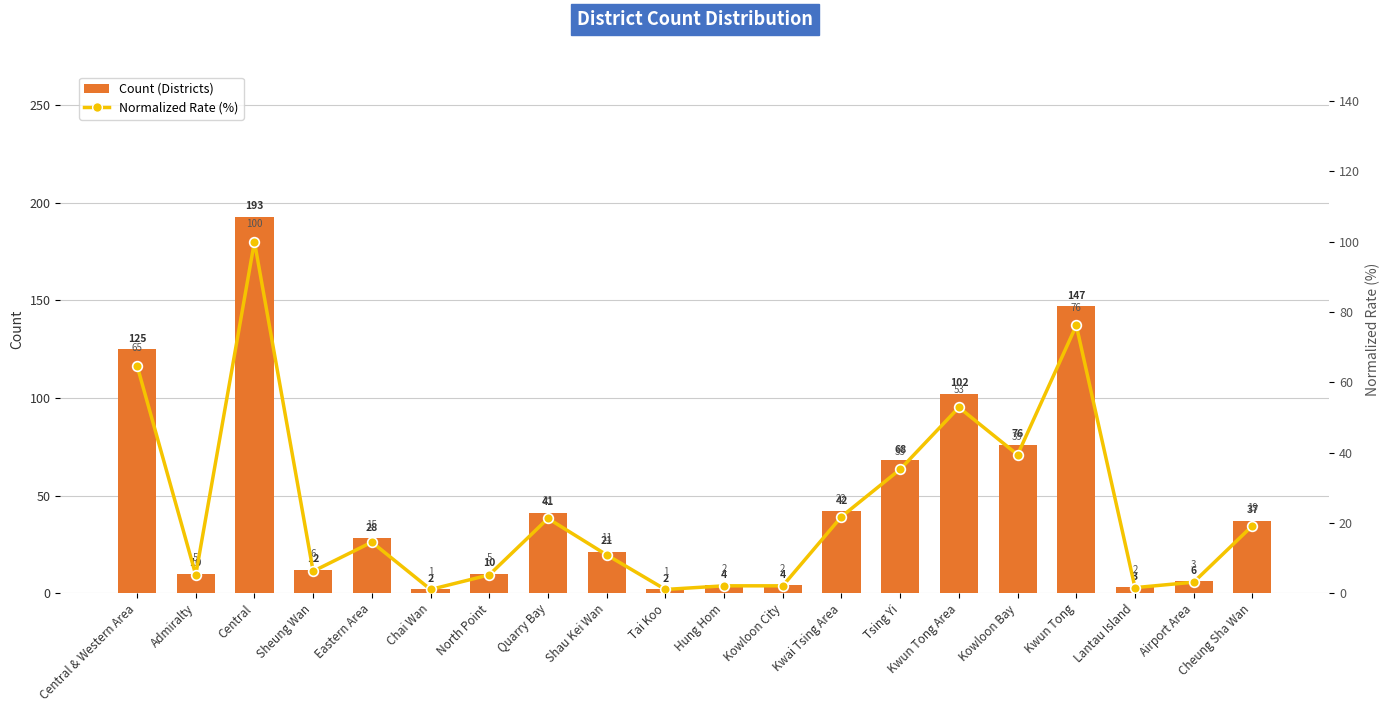

Reading left to right, extract all data points from this chart.

Count (Districts): 125.0	10.0	193.0	12.0	28.0	2.0	10.0	41.0	21.0	2.0	4.0	4.0	42.0	68.0	102.0	76.0	147.0	3.0	6.0	37.0
Normalized Rate (%): 64.8	5.2	100.0	6.2	14.5	1.0	5.2	21.2	10.9	1.0	2.1	2.1	21.8	35.2	52.8	39.4	76.2	1.6	3.1	19.2